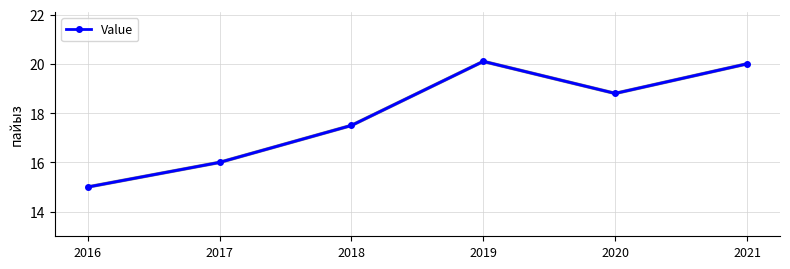

How many interior local valleys (lower than both neighbors) does the data have?

1